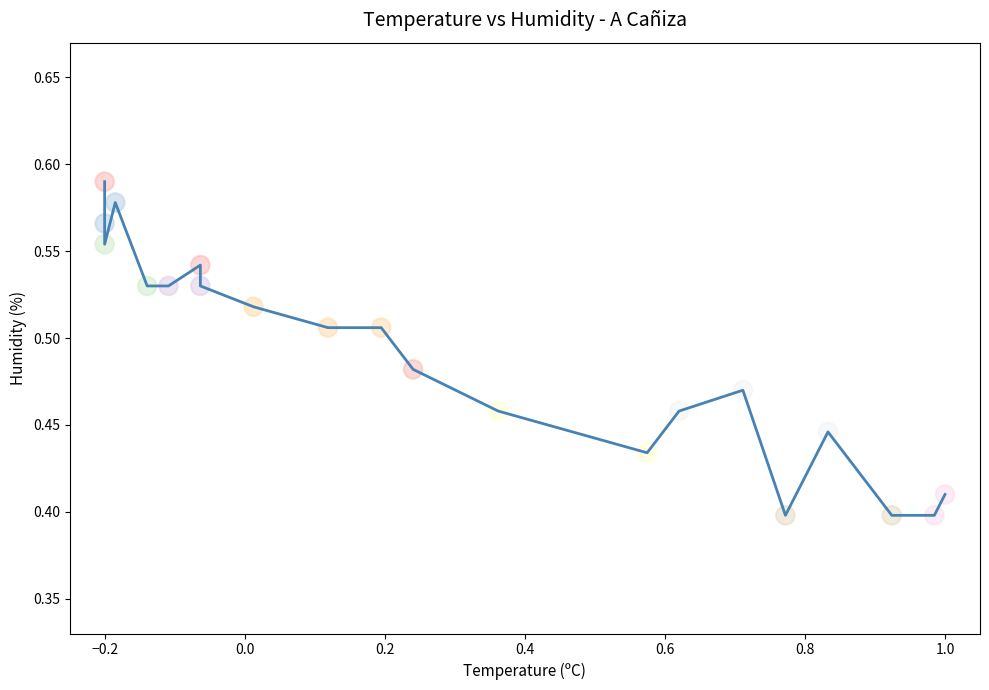

What is the range of X values (max minus min)?

1.2